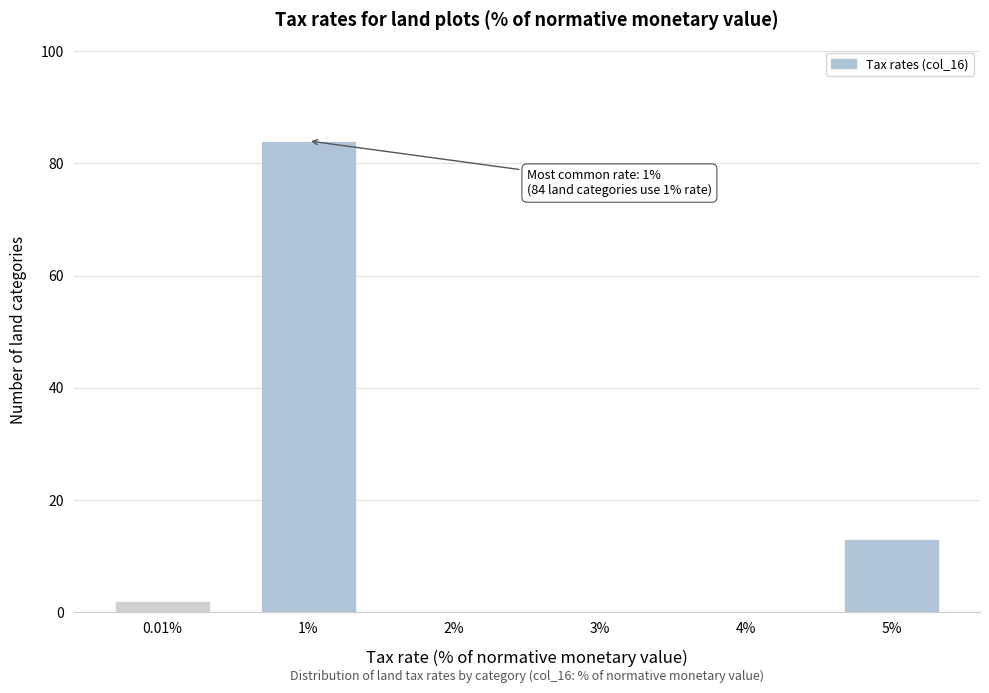

Reading left to right, extract all data points from this chart.

0.01%=2	1%=84	2%=0	3%=0	4%=0	5%=13